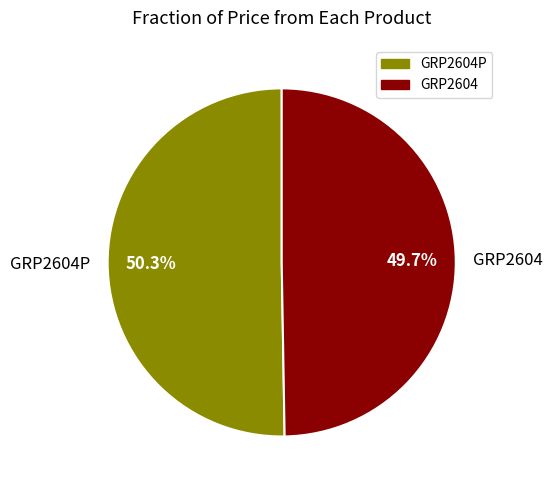

Combined, do GRP2604P and GRP2604 account for over 50%?

Yes